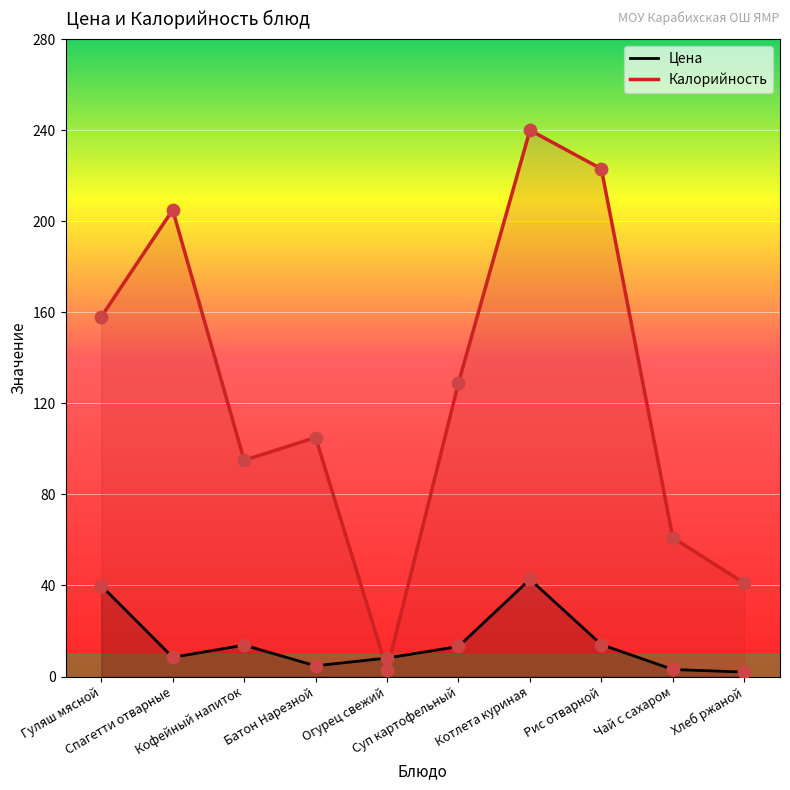

Which series has the largest total across all categories?

Калорийность